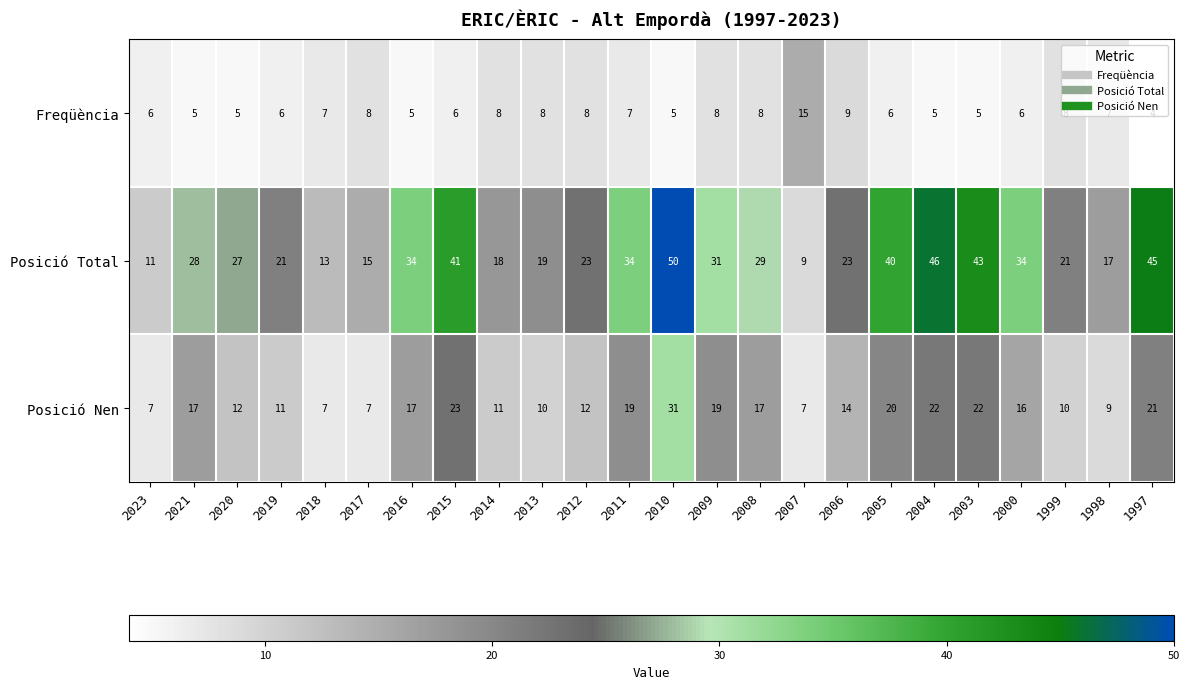

At 2009, list the series in order from largest to smallest.

Posició Total, Posició Nen, Freqüència